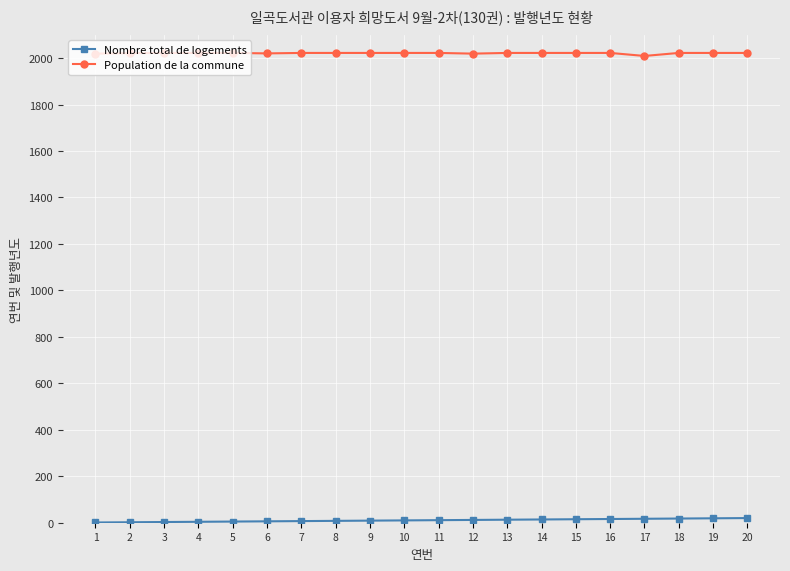

The value of Population de la commune at 16 is 3620. True or false?

False